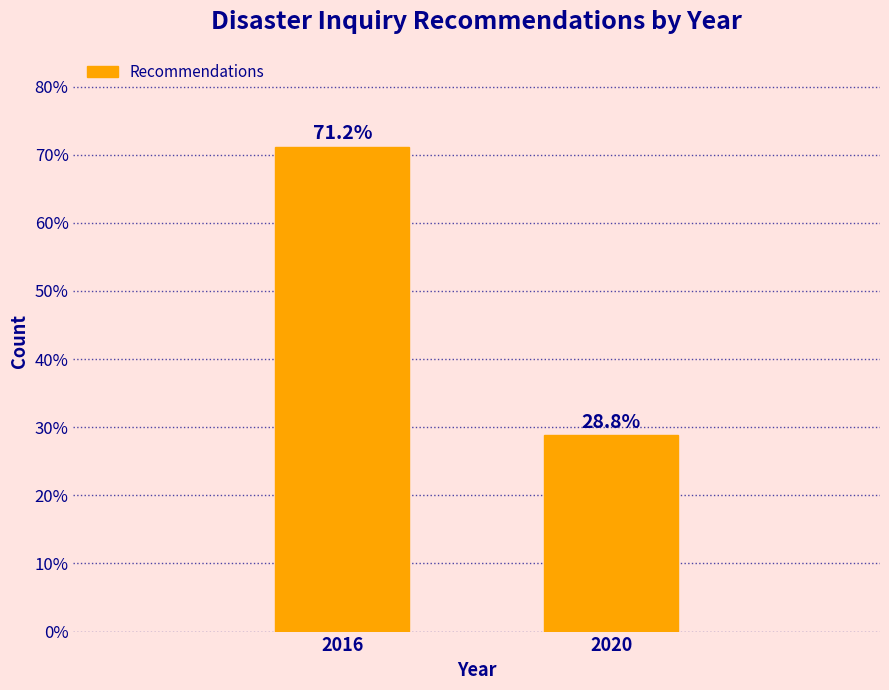

Reading left to right, what are all the values shown in this chart?

71.2	28.8